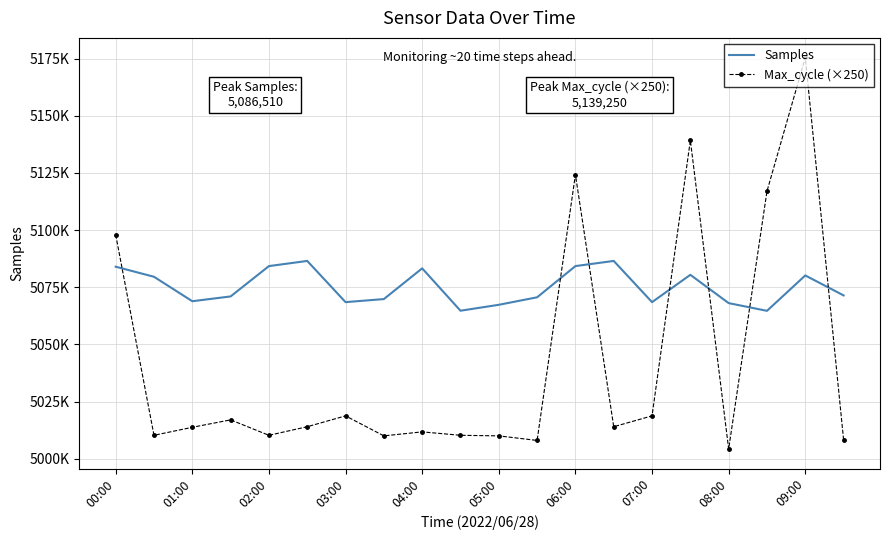

After their last crossing, which series has the higher values: Max_cycle (×250) or Samples?

Samples